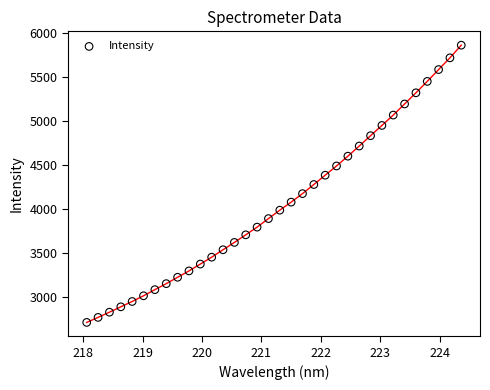

What is the range of X values (max minus min)?

6.3